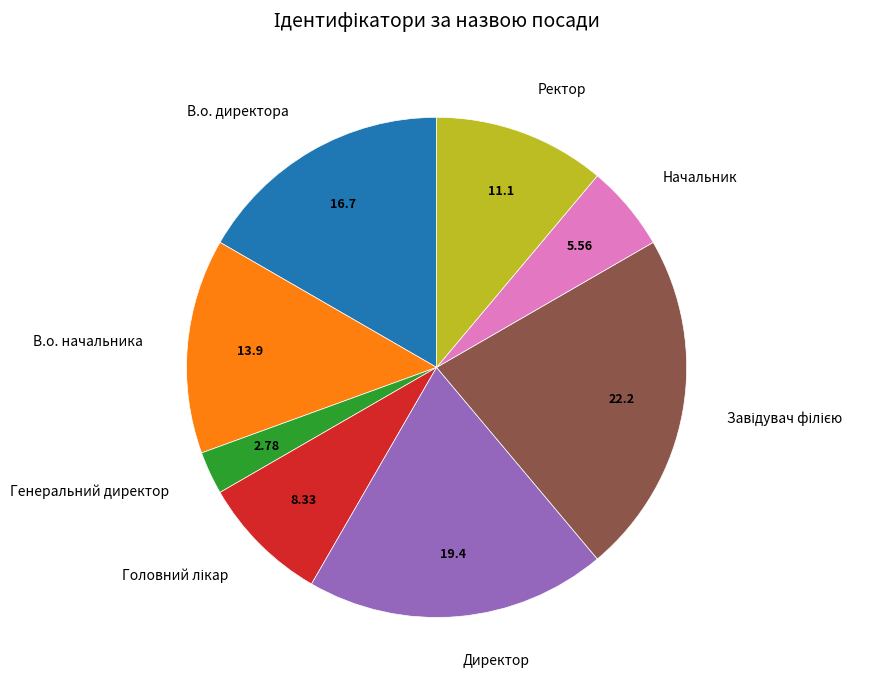

How many slices are in this pie chart?

8